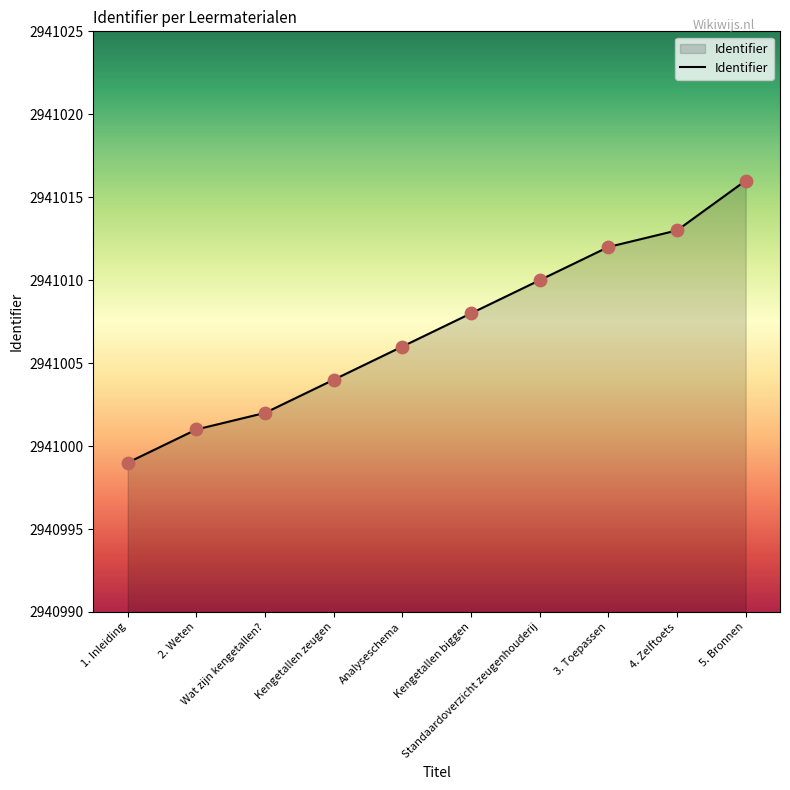

What is the change in value from 2. Weten to Standaardoverzicht zeugenhouderij?

+9